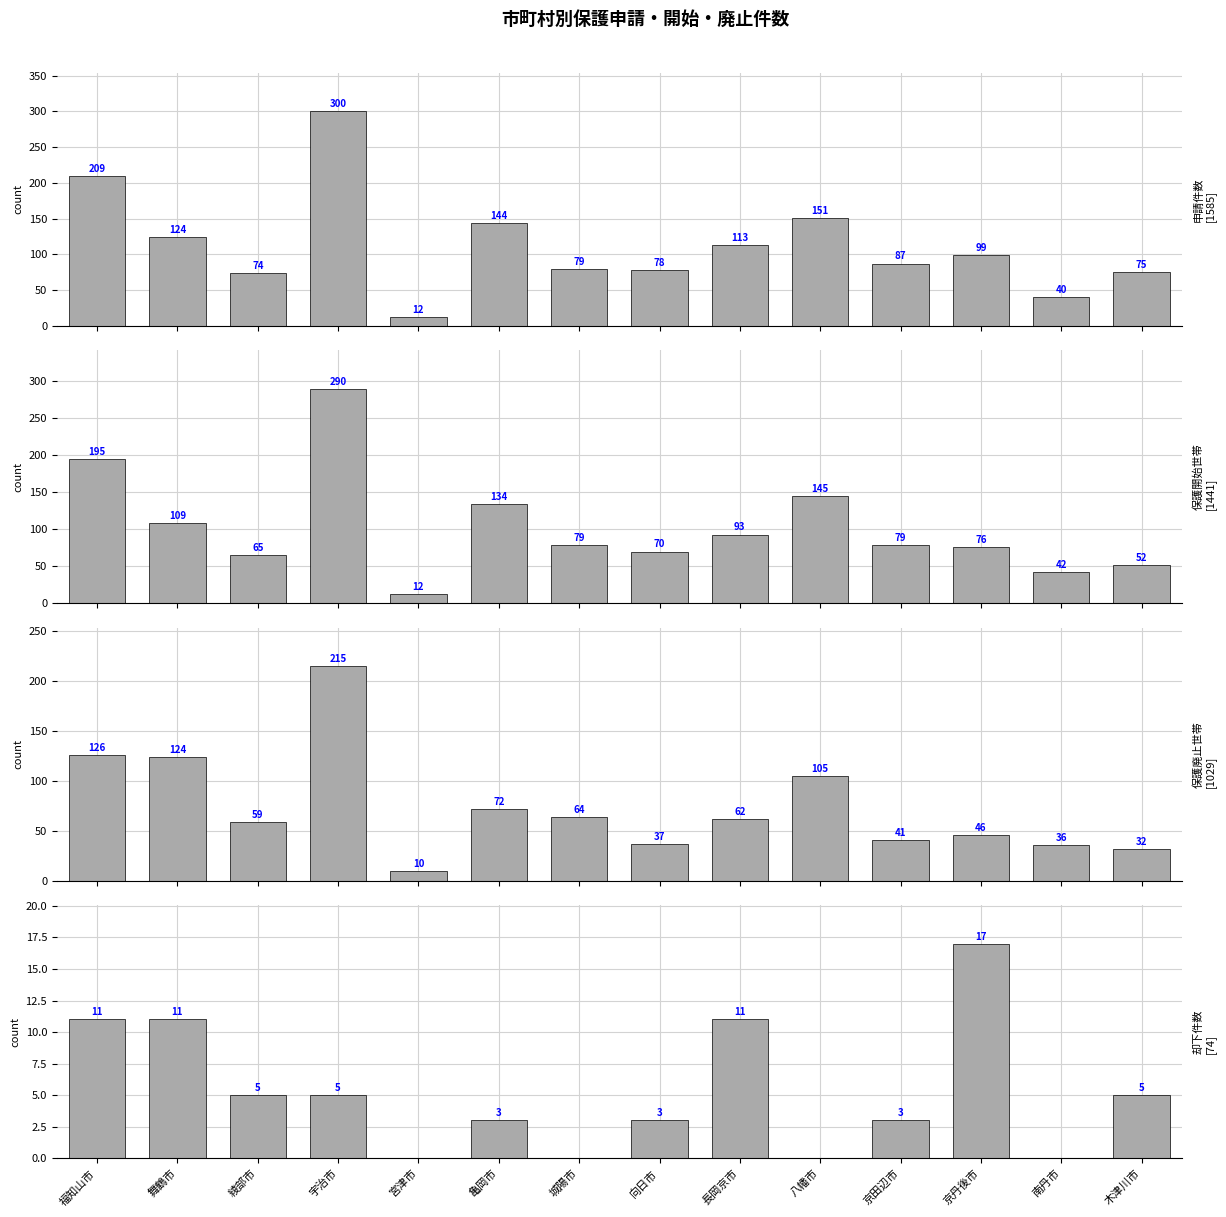

What is the label of the 3rd bar from the right?

京丹後市